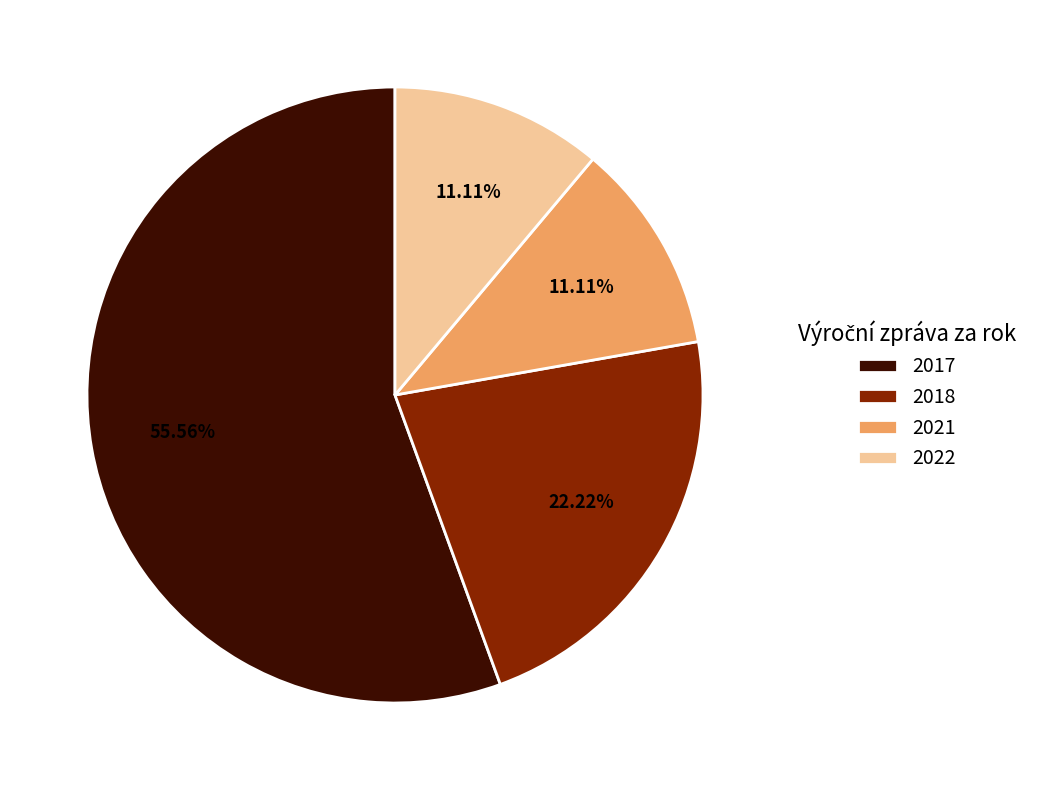

Does 2022 account for over 50% of the chart?

No